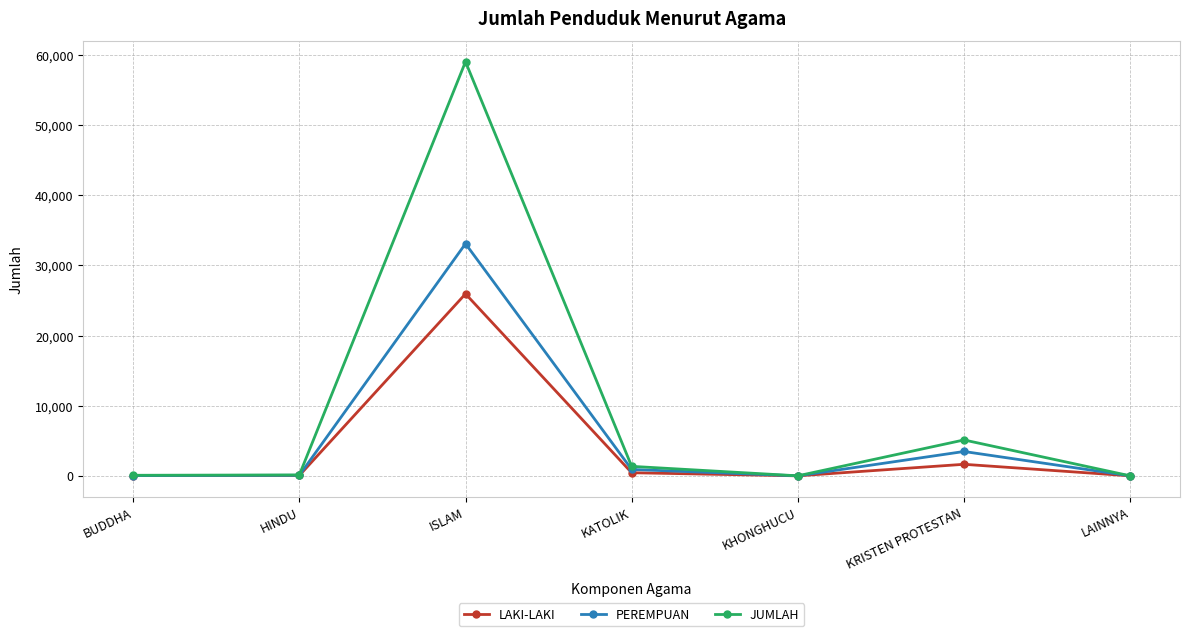

Is the value of LAKI-LAKI at LAINNYA greater than the value of PEREMPUAN at KRISTEN PROTESTAN?

No